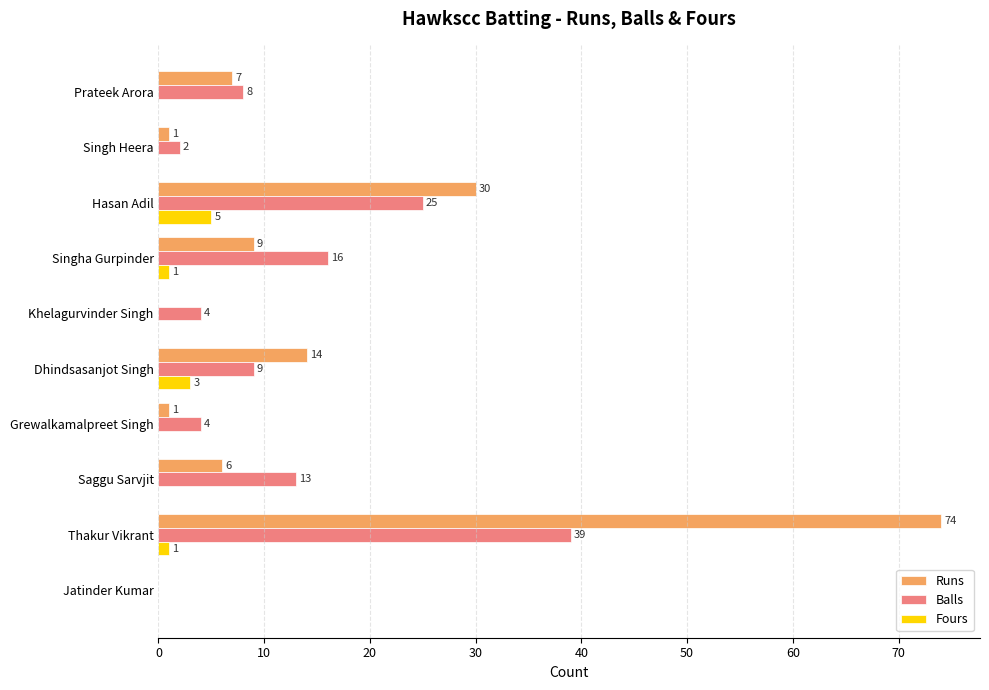

At which label does Balls reach its peak?

Thakur Vikrant